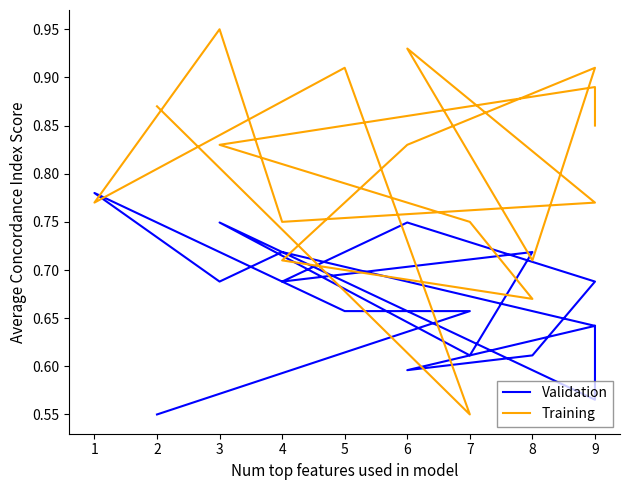

At how many categories does at least one series exceed 0?

17